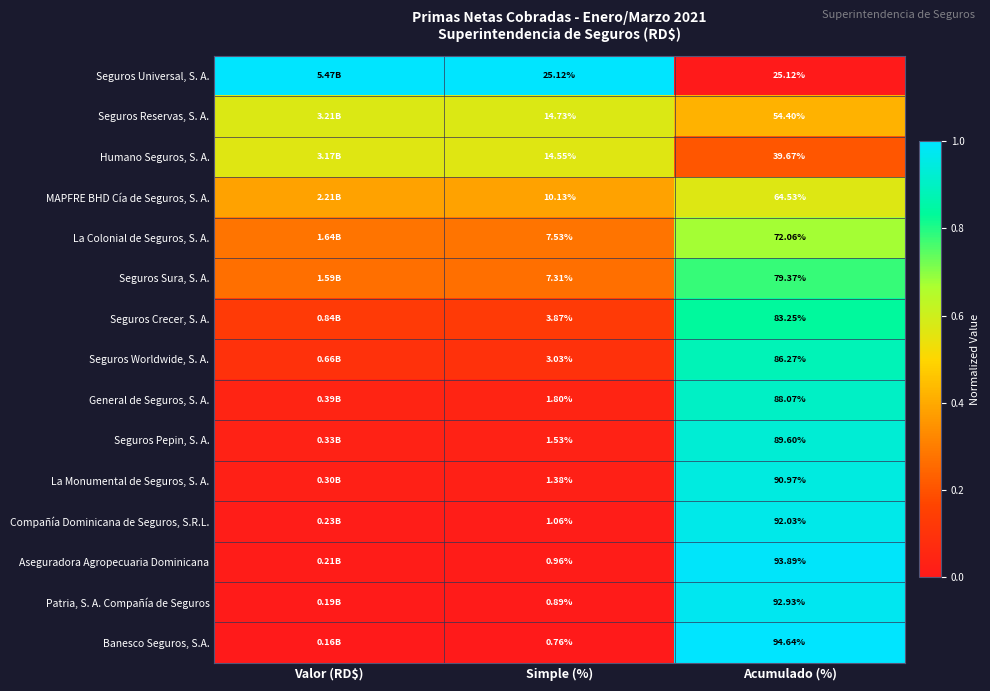

The Seguros Crecer, S. A. series shows 0.1 at Simple (%). True or false?

False